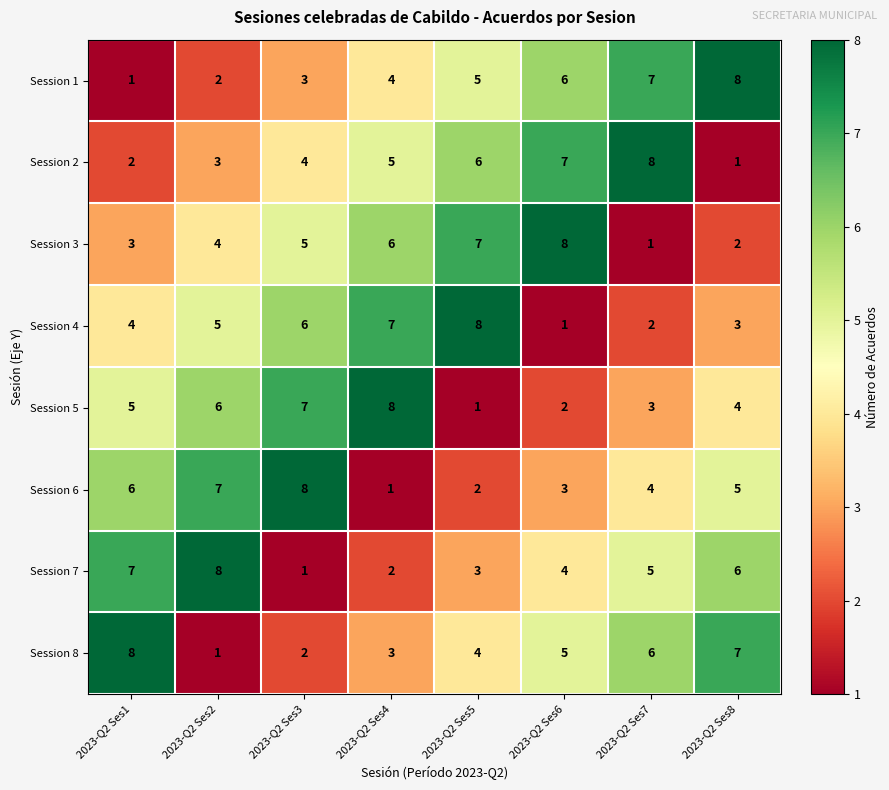

What is the difference between the second highest and minimum values in the Session 4 series?

6